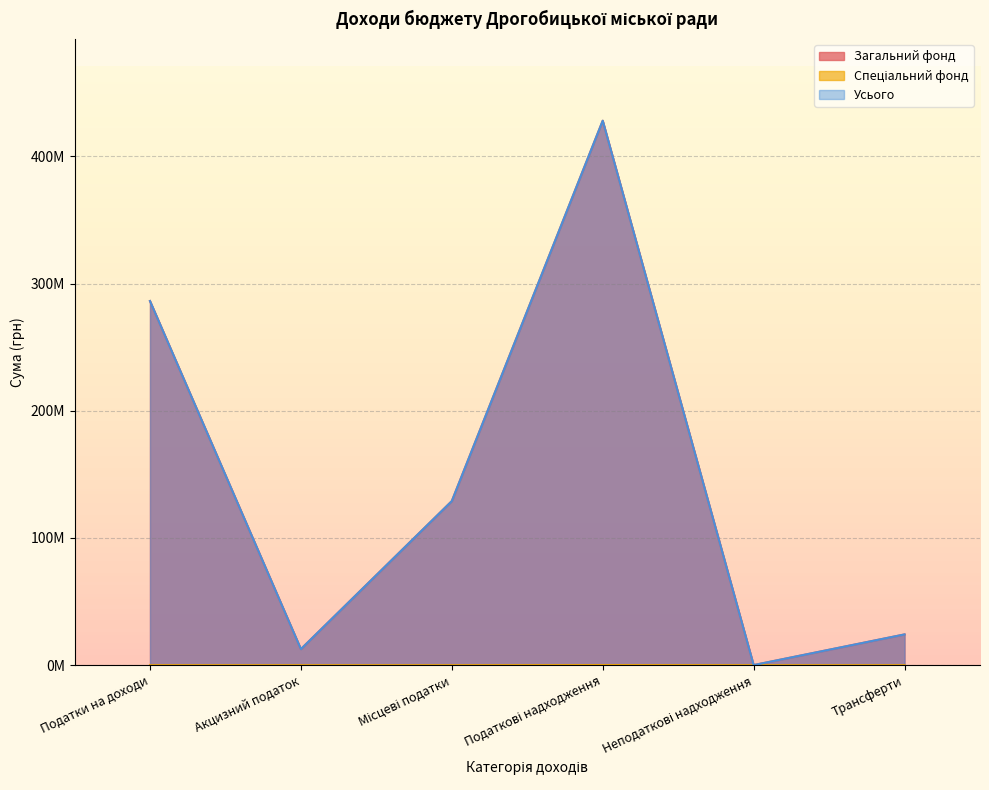

List the labels in order of Загальний фонд value, largest first.

Податкові надходження, Податки на доходи, Місцеві податки, Трансферти, Акцизний податок, Неподаткові надходження